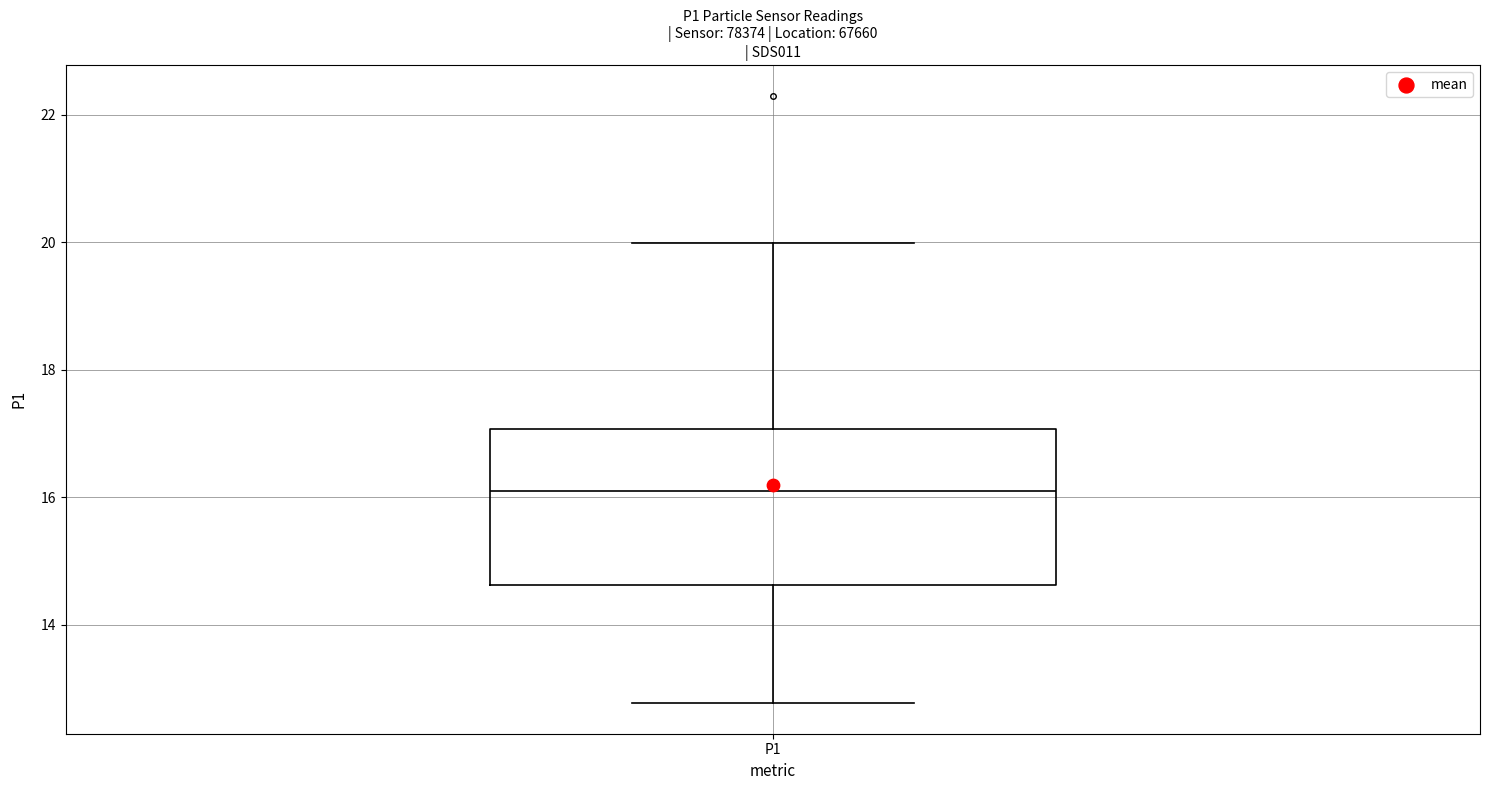

Where is the upper edge of the box for P1 on the y-axis? The values are not printed on the chart, so give them approximately, as read against the axis.

17.0